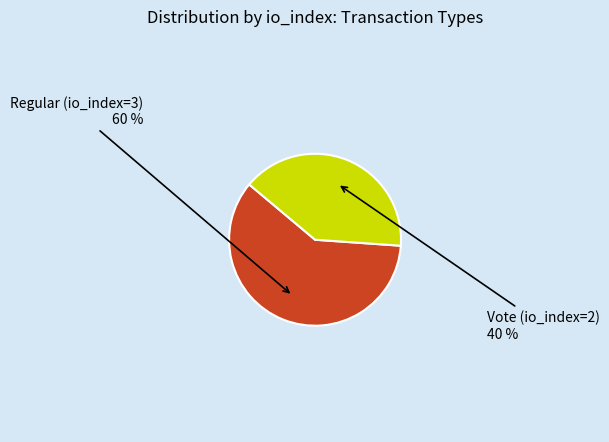

Does any single category account for the majority?

Yes